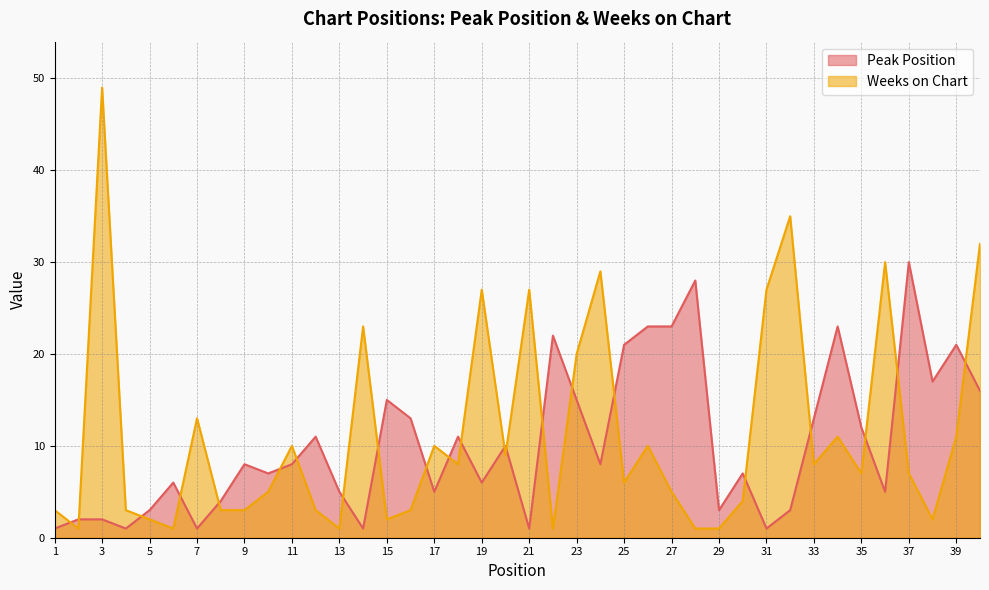

Reading left to right, transcribe all the data shown in this chart.

Peak Position: 1=1	2=2	3=2	4=1	5=3	6=6	7=1	8=4	9=8	10=7	11=8	12=11	13=5	14=1	15=15	16=13	17=5	18=11	19=6	20=10	21=1	22=22	23=15	24=8	25=21	26=23	27=23	28=28	29=3	30=7	31=1	32=3	33=13	34=23	35=12	36=5	37=30	38=17	39=21	40=16
Weeks on Chart: 1=3	2=1	3=49	4=3	5=2	6=1	7=13	8=3	9=3	10=5	11=10	12=3	13=1	14=23	15=2	16=3	17=10	18=8	19=27	20=9	21=27	22=1	23=20	24=29	25=6	26=10	27=5	28=1	29=1	30=4	31=27	32=35	33=8	34=11	35=7	36=30	37=7	38=2	39=11	40=32